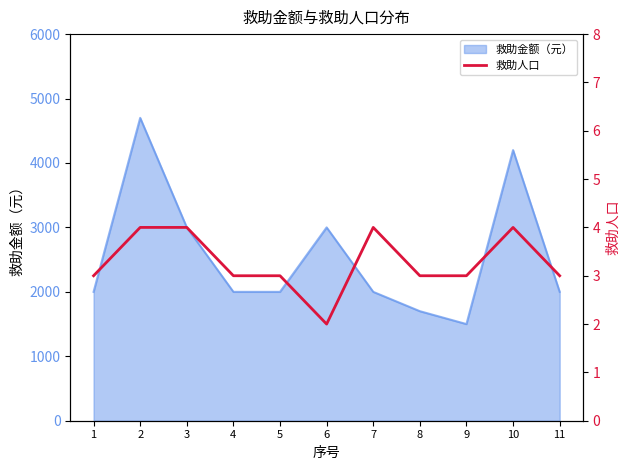

The value of 救助金额（元） at 11 is 2000. True or false?

True